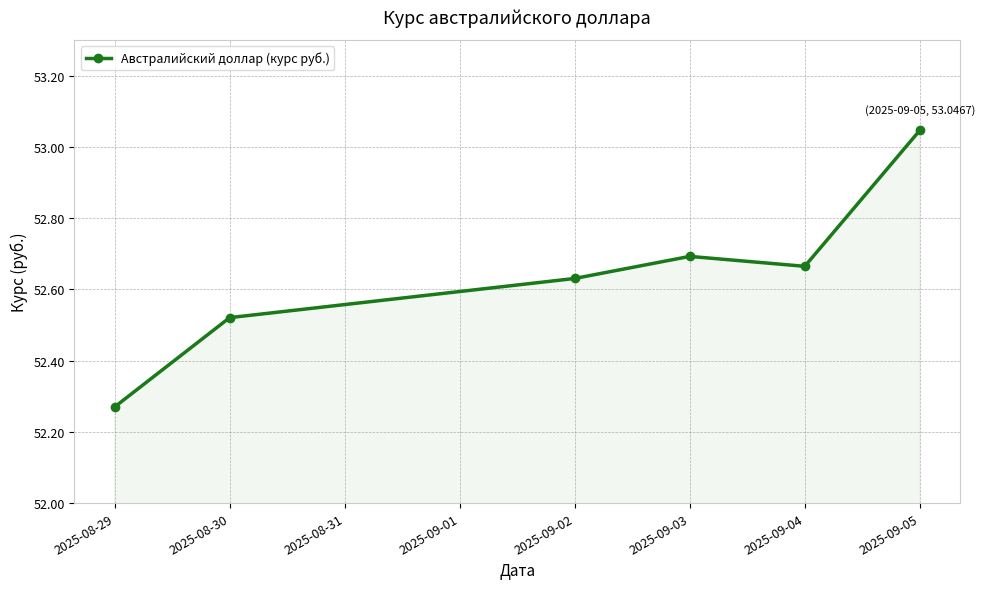

What is the difference between the maximum and minimum values?

0.8